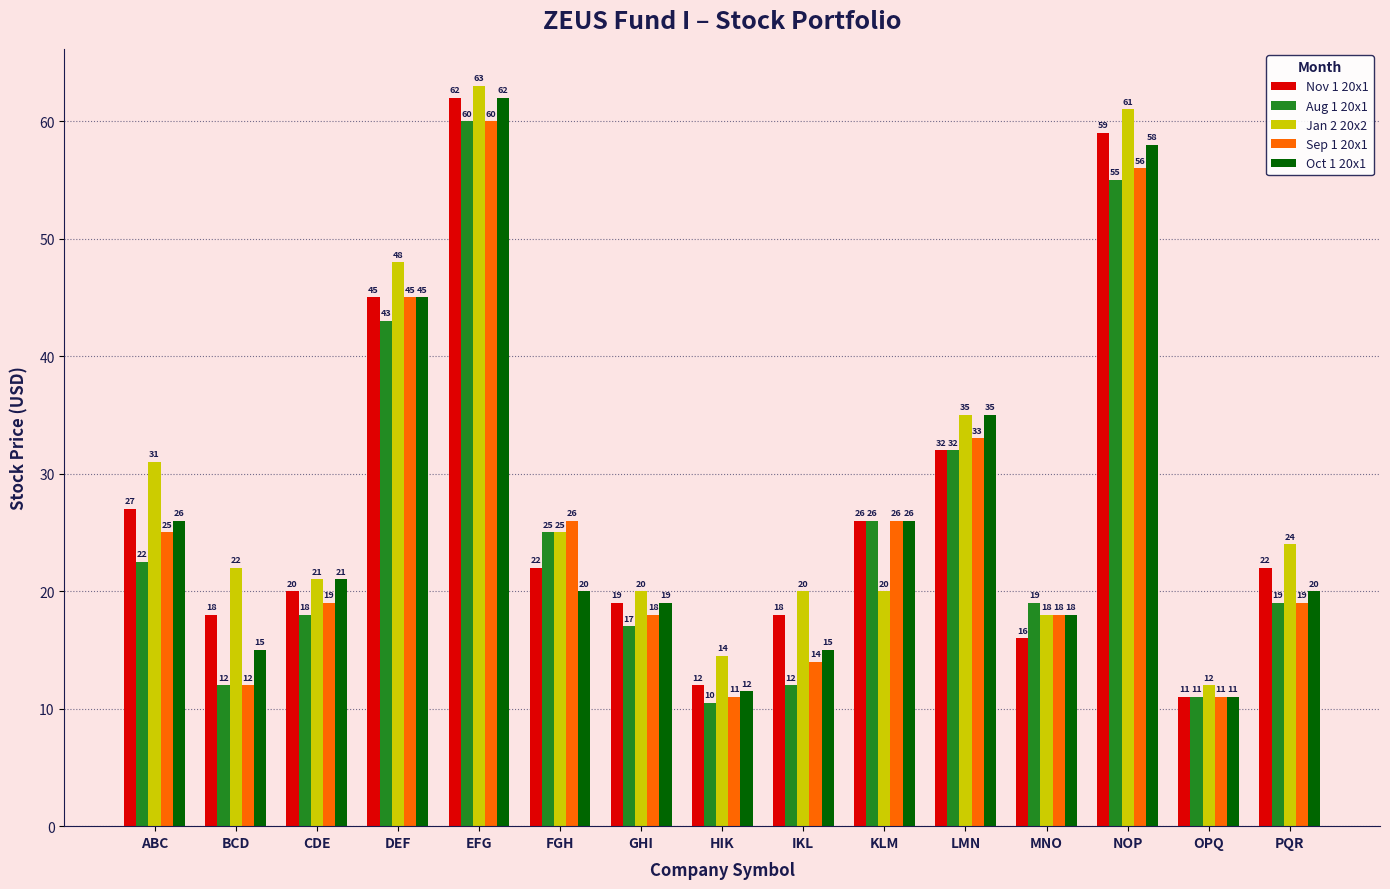

Which category has the lowest value in the Aug 1 20x1 series?

HIK